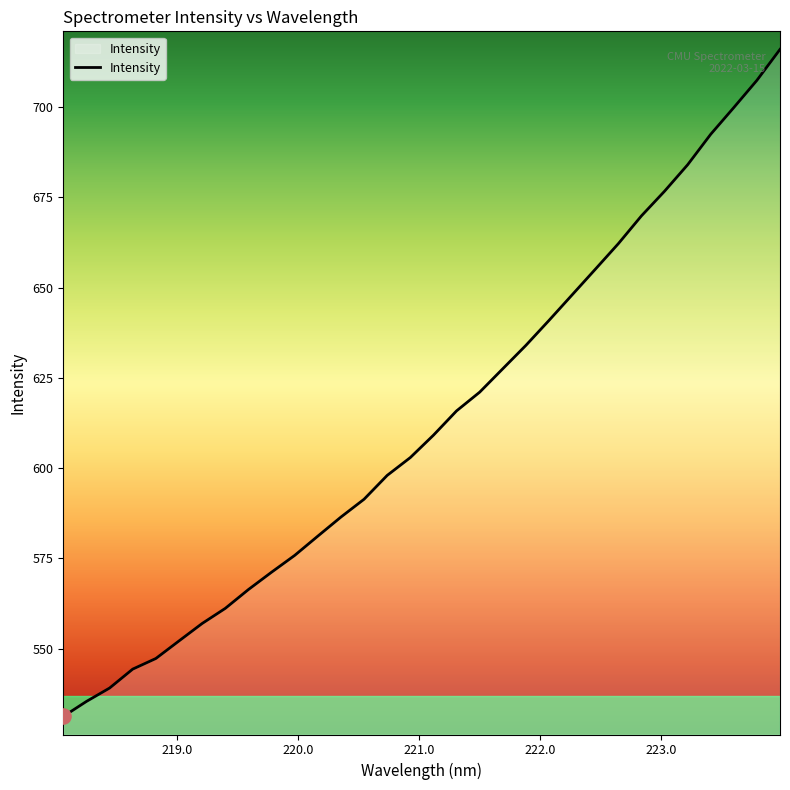

What is the smallest value displayed?

531.2